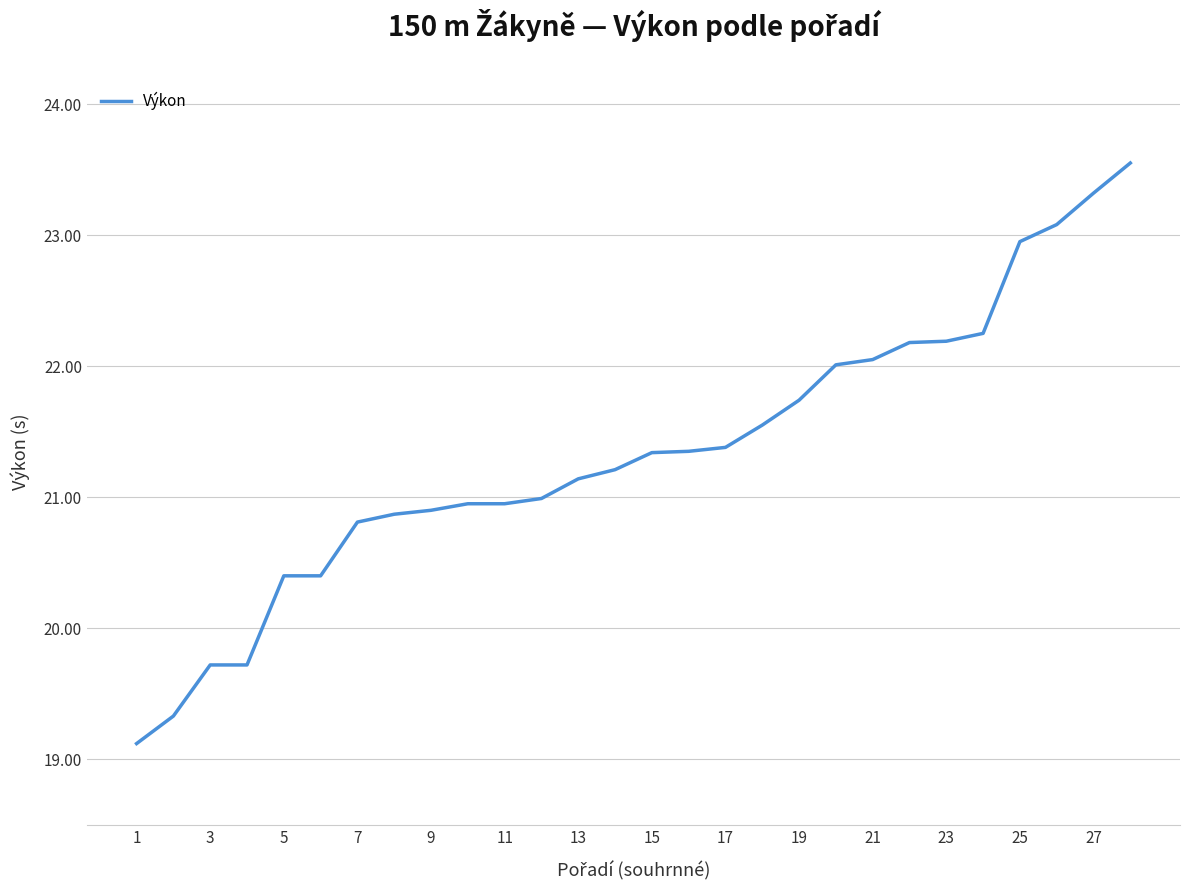

What is the minimum value shown in the chart?

19.1